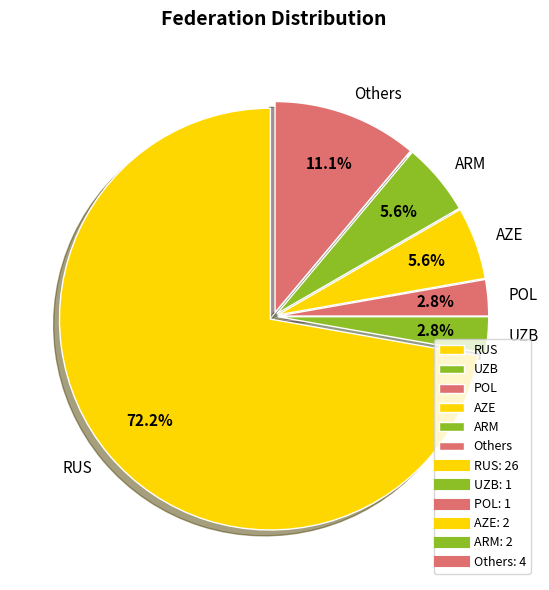

The ARM slice represents 1% of the pie. True or false?

False